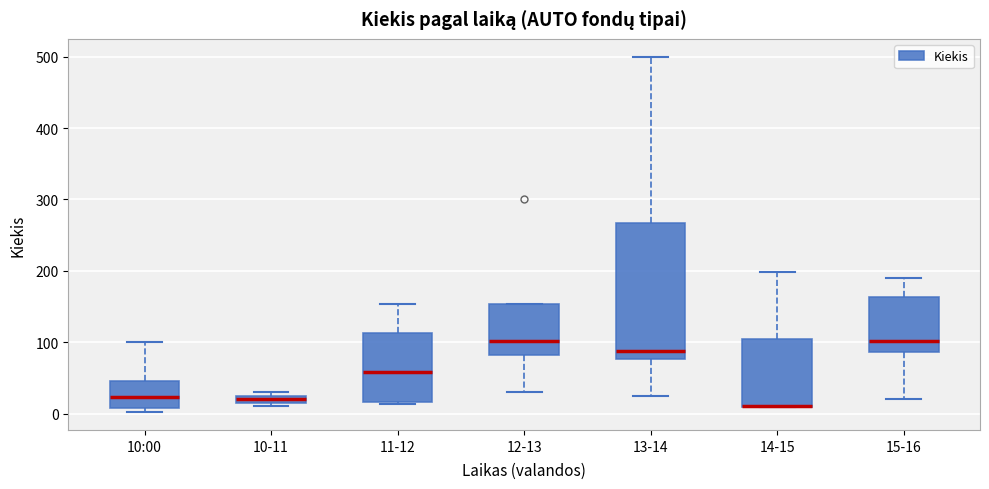

Where is the lower edge of the box for 10-11 on the y-axis? The values are not printed on the chart, so give them approximately, as read against the axis.

20